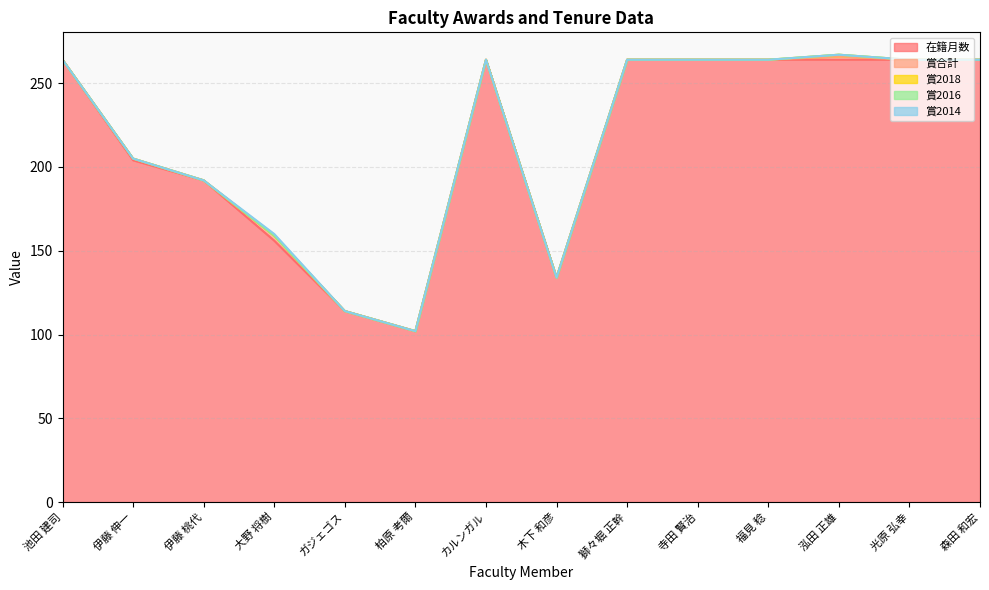

How many values in 賞合計 are above zero?

3